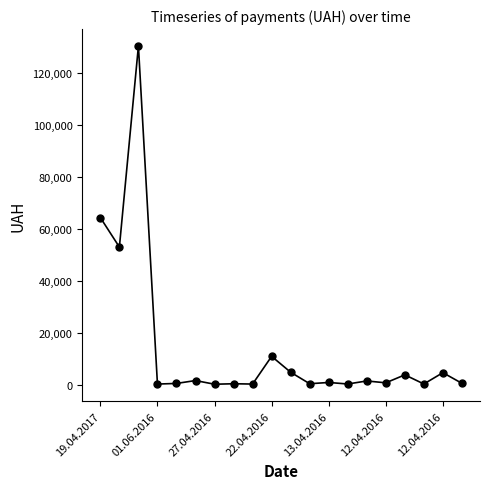

True or false: the data has more than 2 interior local peaks.

True